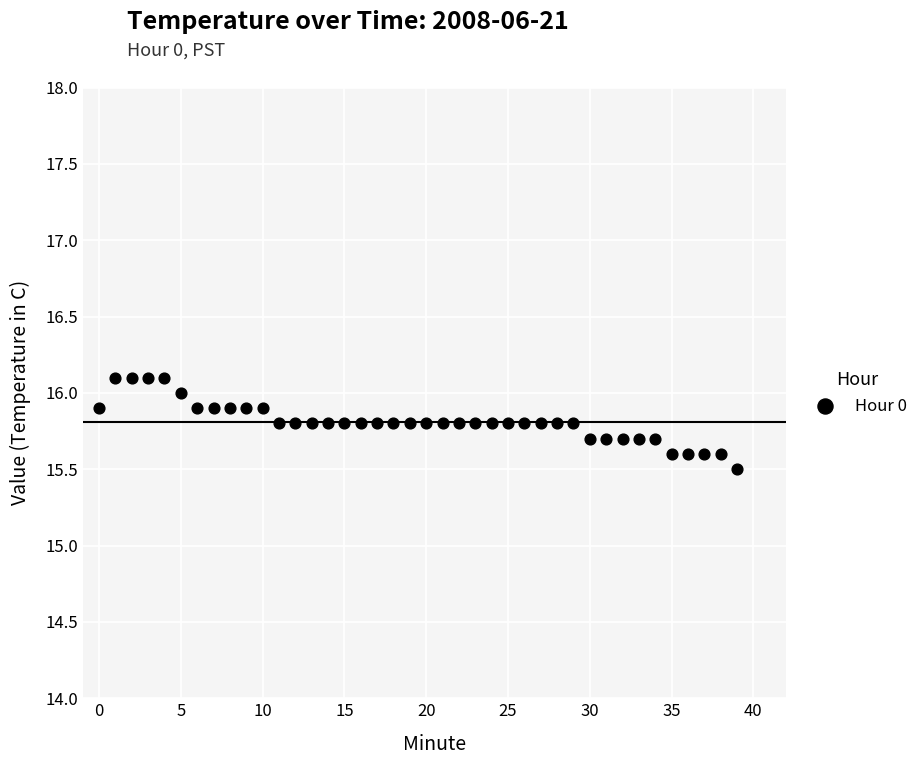

What is the range of Y values (max minus min)?

0.6